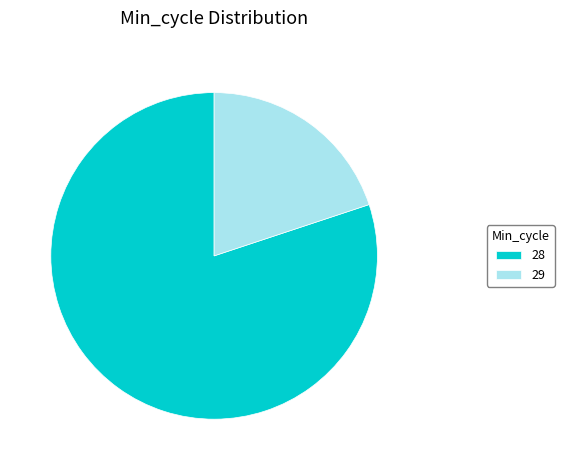

Do 28 and 29 together represent more than half of the pie?

Yes